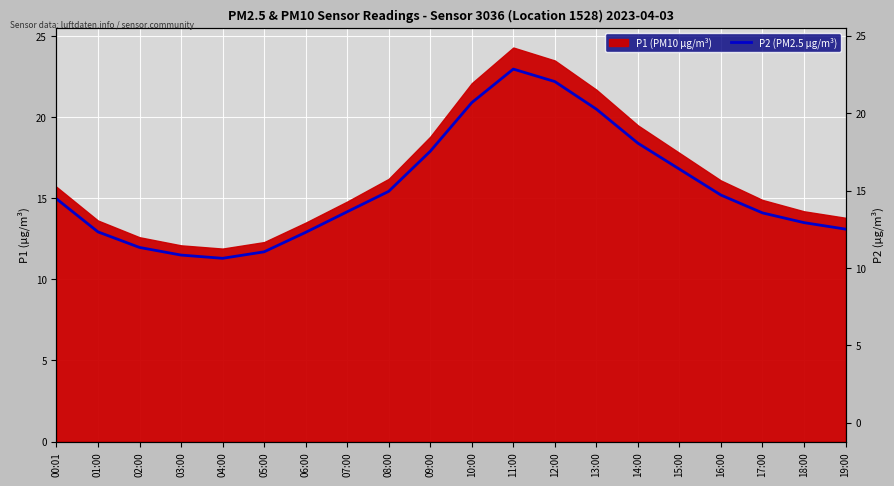

Which category has the lowest value across all series?

04:00